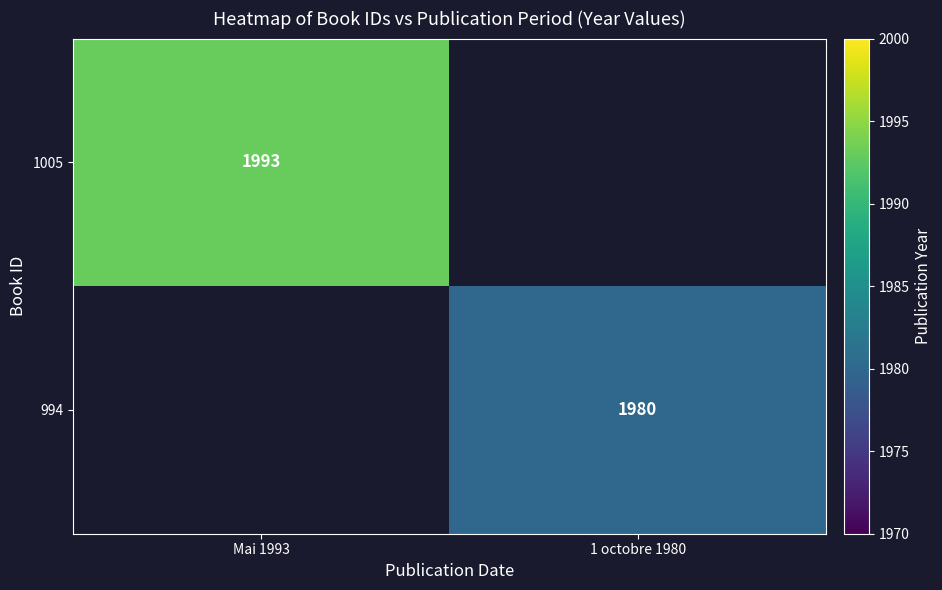

Is it true that 1005 equals 1993 at Mai 1993?

True